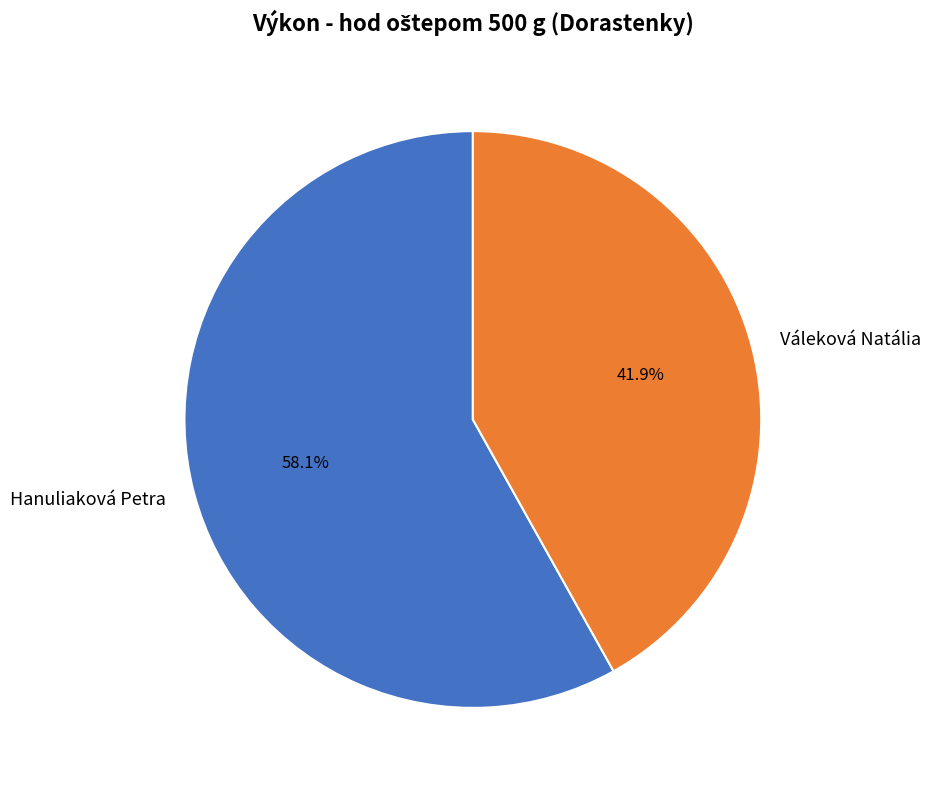

To the nearest percent, what is the difference between the Váleková Natália and Hanuliaková Petra slice percentages?

16%